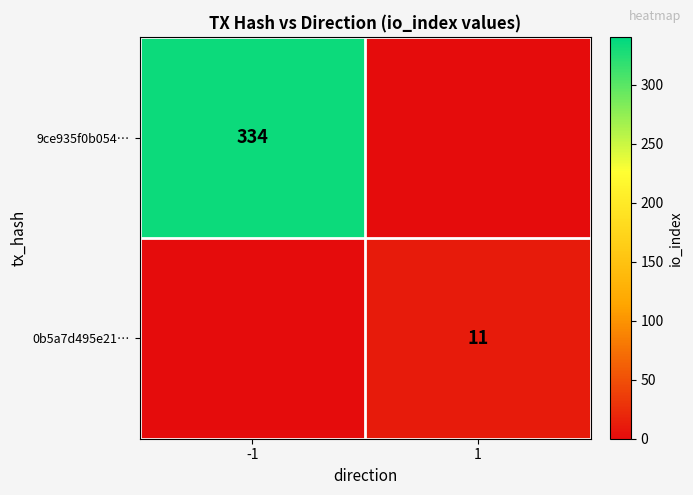

The value of 9ce935f0b054… at -1 is 334. True or false?

True